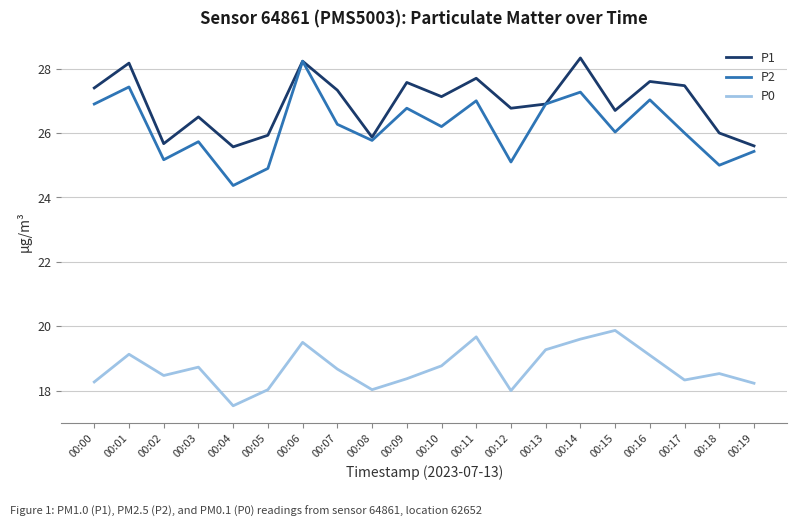

What is the greatest value displayed?

28.3